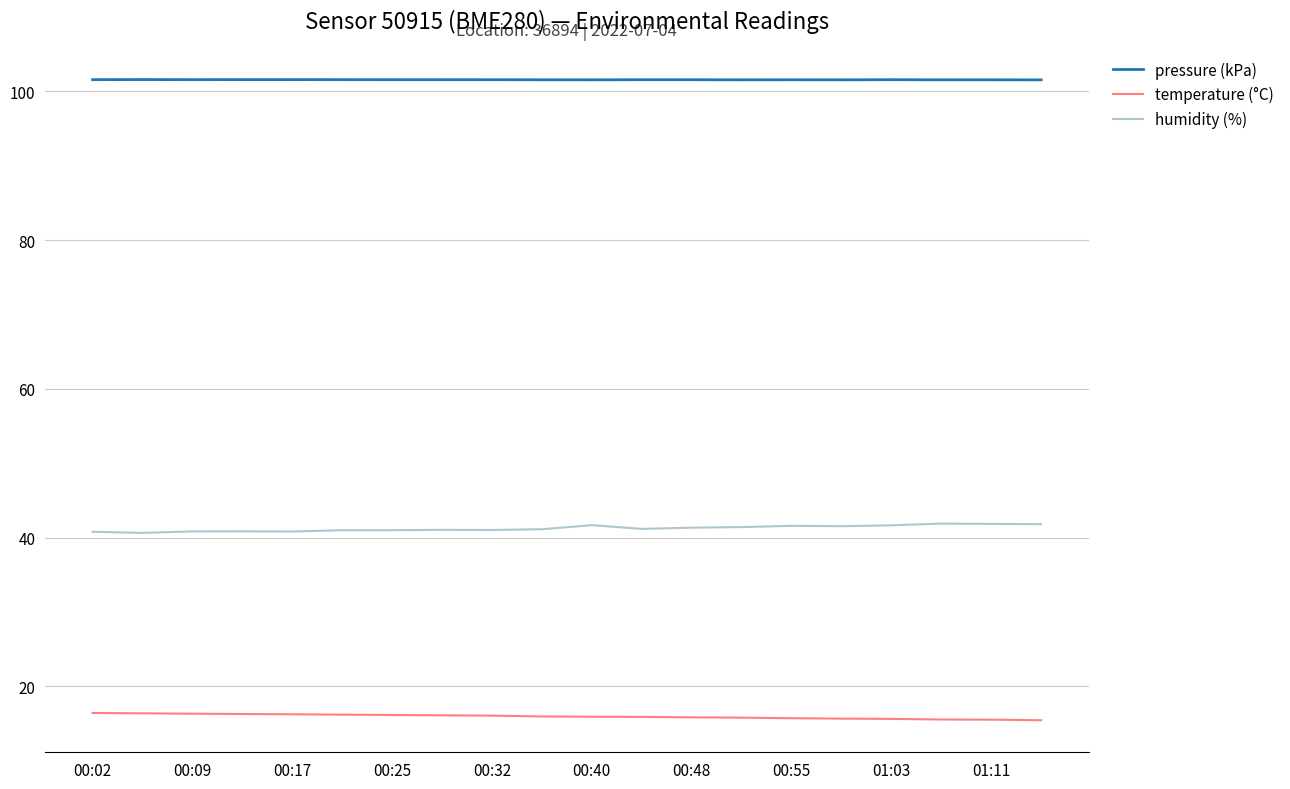

List the series in order of their peak value, lowest first.

temperature (°C), humidity (%), pressure (kPa)